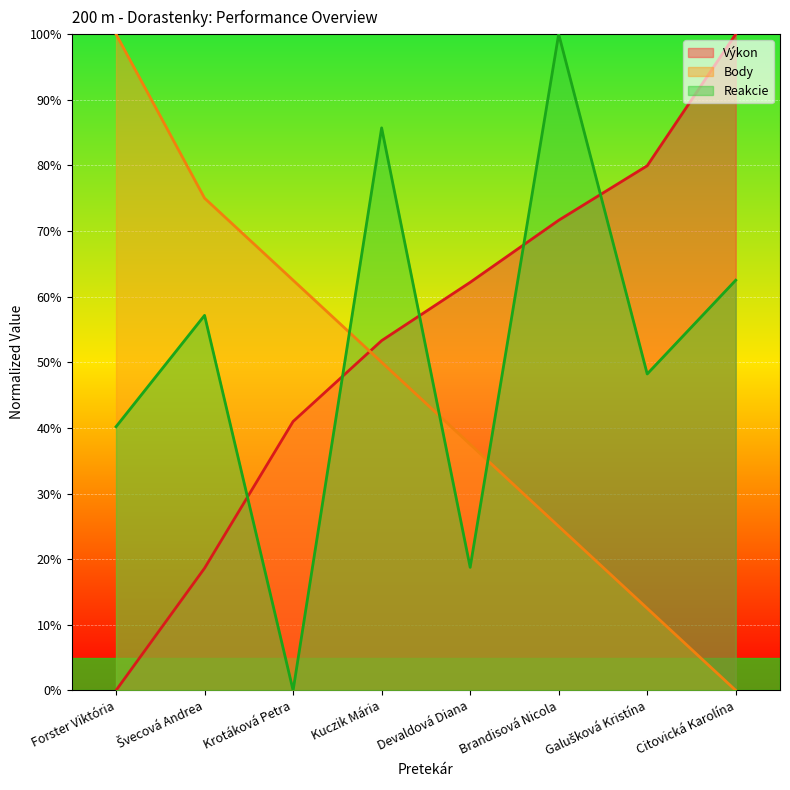

Which series changed the most between Devaldová Diana and Brandisová Nicola?

Reakcie